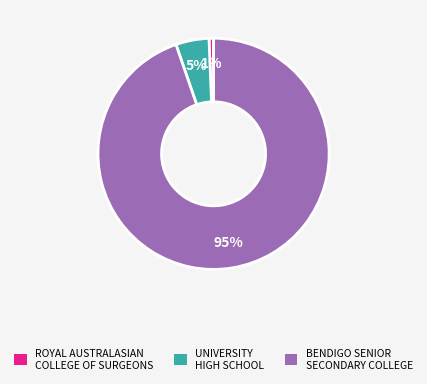

To the nearest percent, what portion does UNIVERSITY HIGH SCHOOL represent?

5%